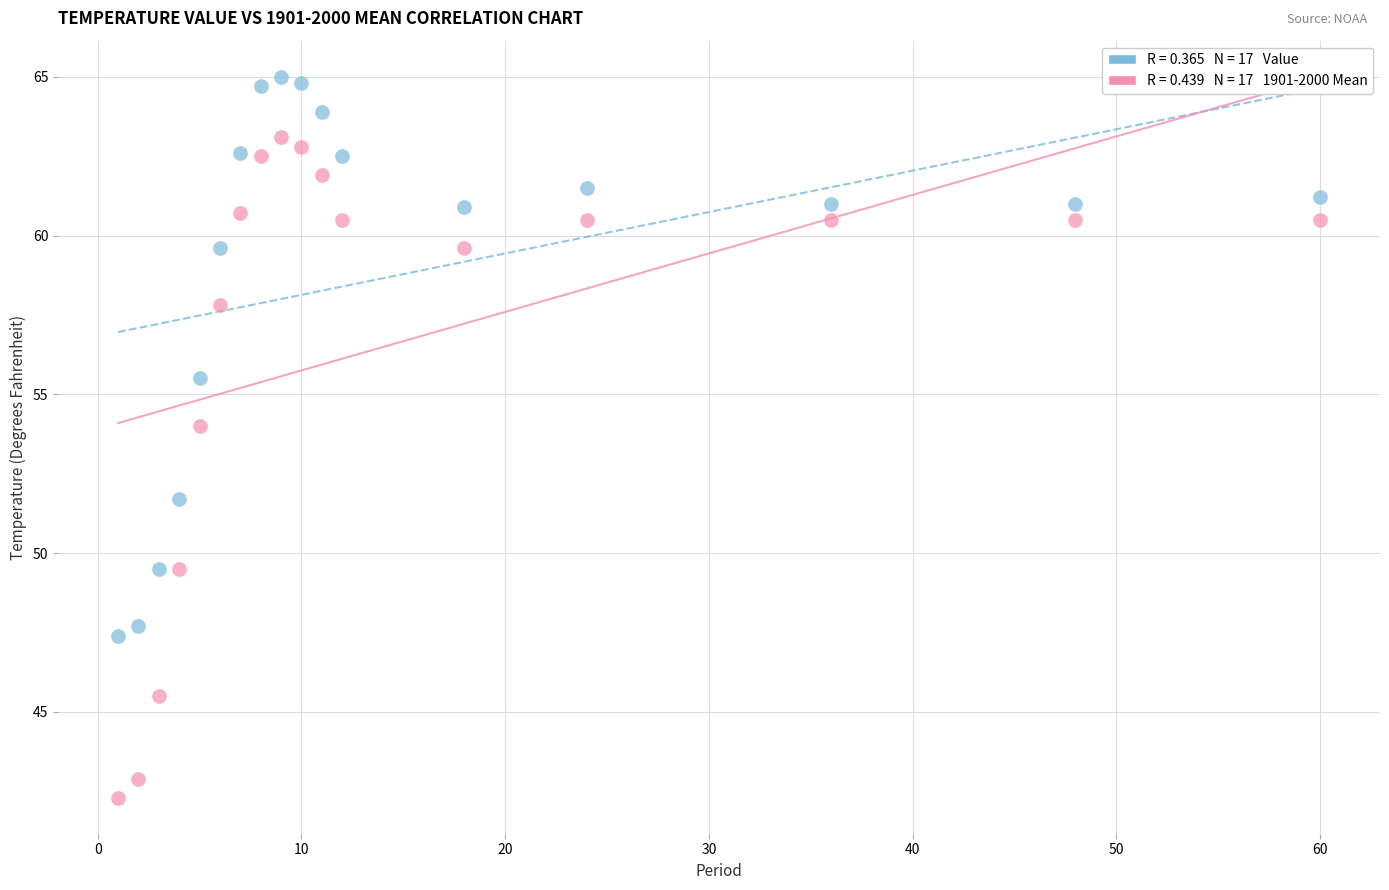

Across all data points, what is the range of X values (max minus min)?

59.0